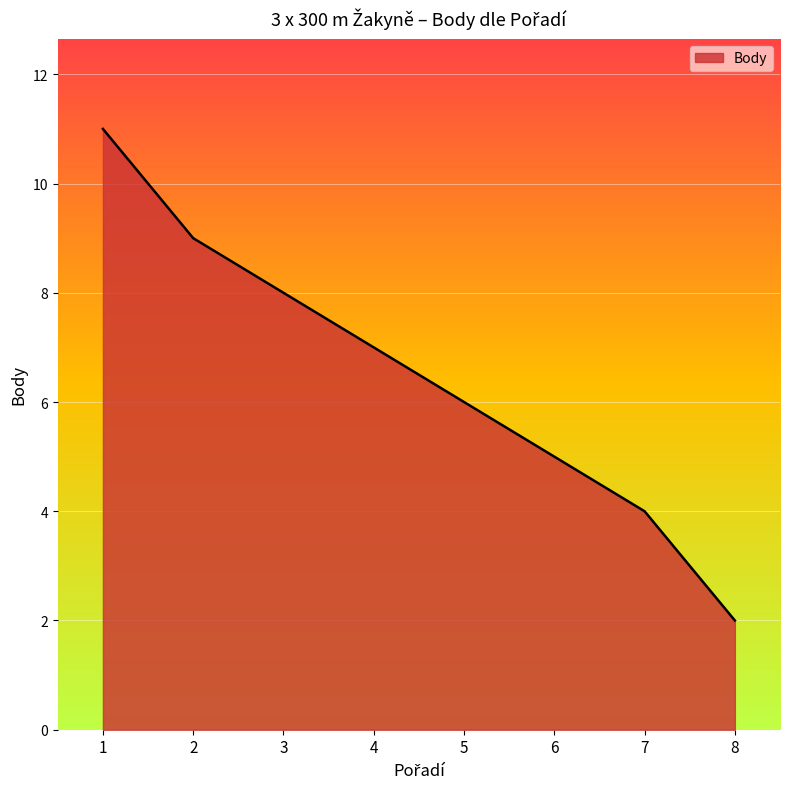

What is the sum of the values at 2 and 5?

15